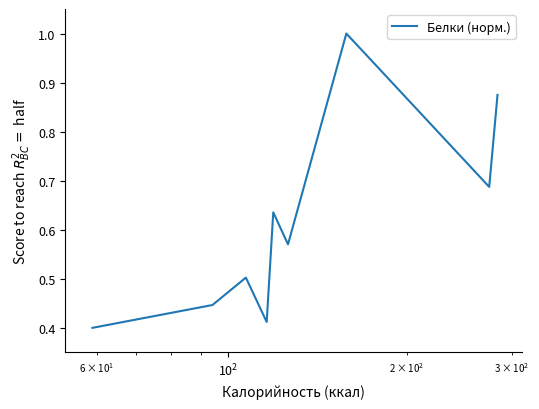

What is the maximum value shown in the chart?

1.0